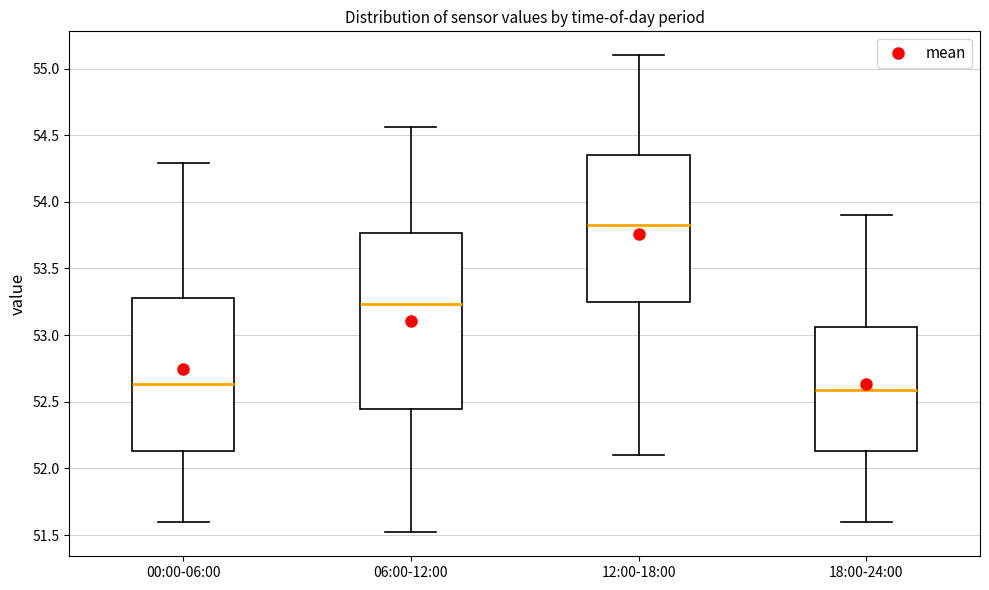

Reading left to right, read every box against the y-axis: the position of its median line, the range the box covers, and the ends of its whiskers. The values are not printed on the chart, so give them approximately, as read against the axis.

00:00-06:00: median 52.65, box 52.15 to 53.30, whiskers 51.60 to 54.30
06:00-12:00: median 53.25, box 52.45 to 53.75, whiskers 51.50 to 54.55
12:00-18:00: median 53.85, box 53.25 to 54.35, whiskers 52.10 to 55.10
18:00-24:00: median 52.60, box 52.15 to 53.05, whiskers 51.60 to 53.90